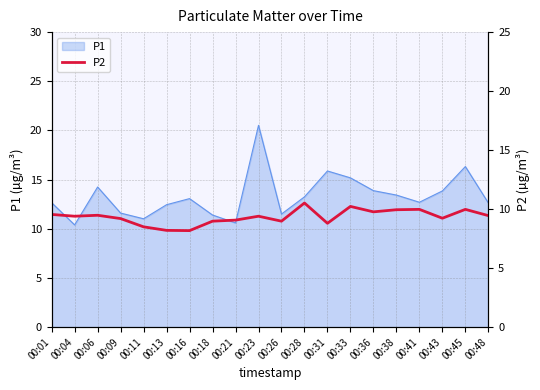

List the labels in order of value, largest first.

00:28, 00:33, 00:41, 00:45, 00:38, 00:36, 00:01, 00:06, 00:48, 00:04, 00:23, 00:43, 00:09, 00:21, 00:18, 00:26, 00:31, 00:11, 00:13, 00:16